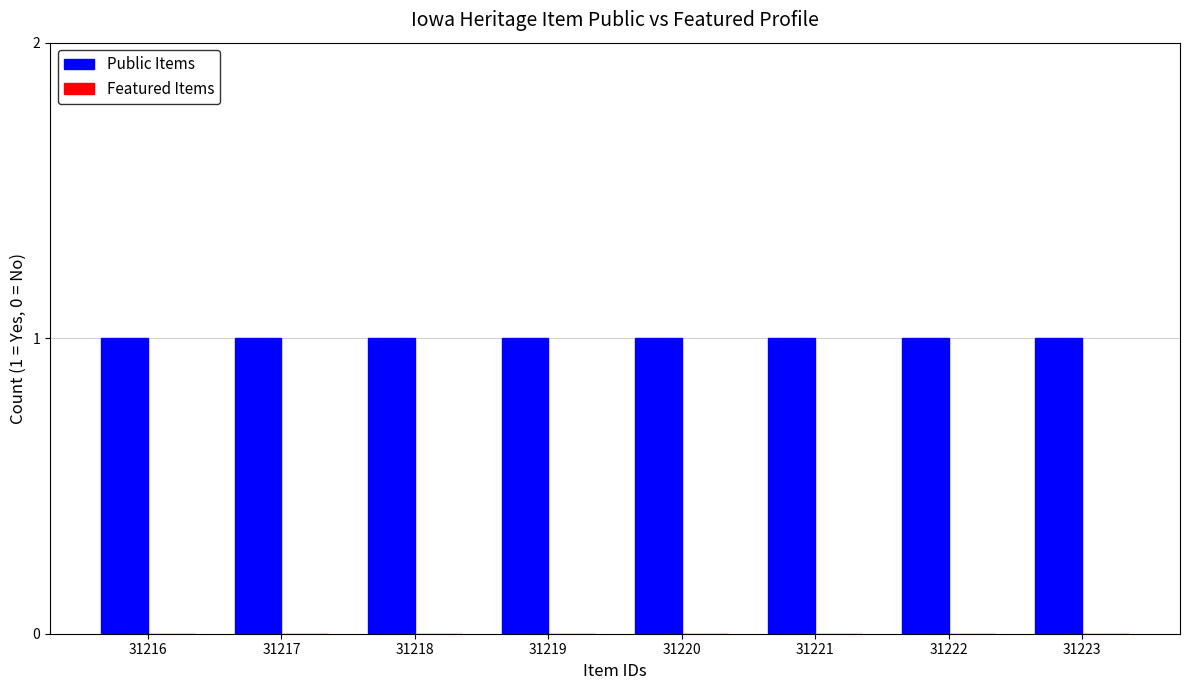

Is it true that Public Items equals 2 at 31222?

False